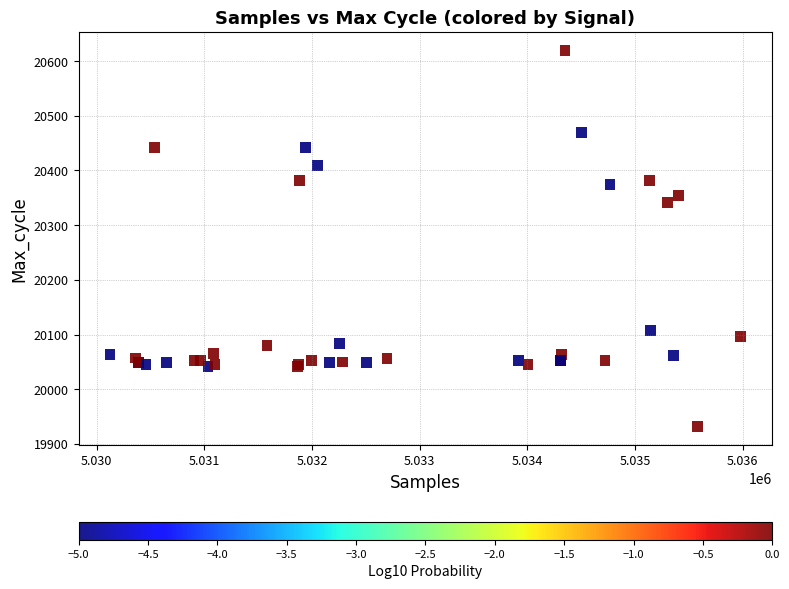

What Y value in the scatter plot is closest to 20275?

20341